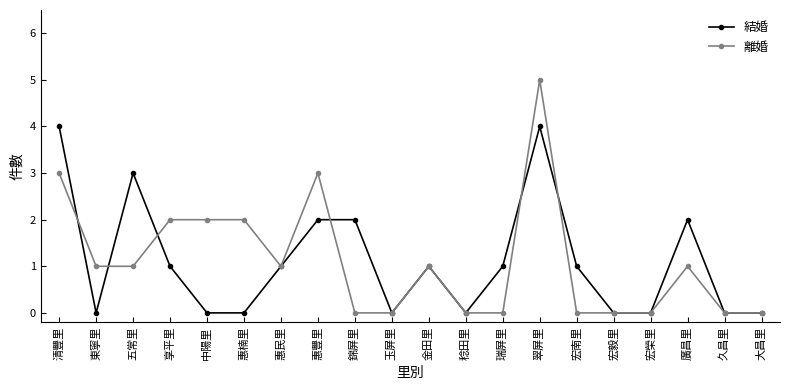

What is the value of the 離婚 point at the 3rd from the left?

1